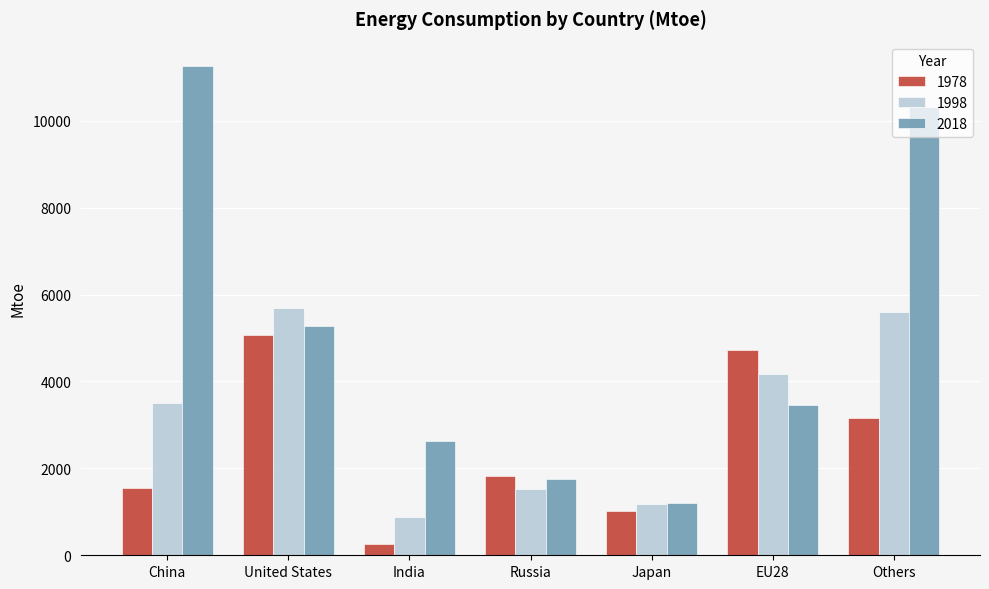

What is the difference between the 1998 values at China and India?

2620.3